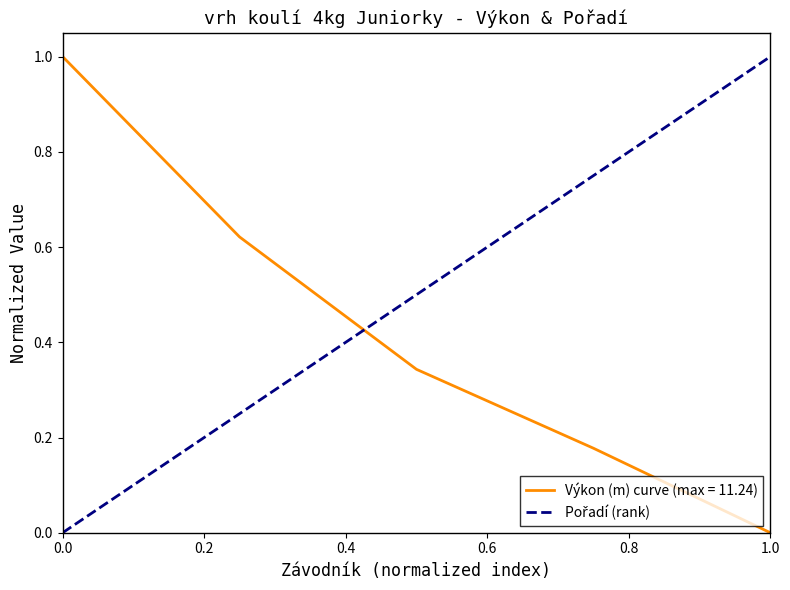

What is the greatest value displayed?

1.0